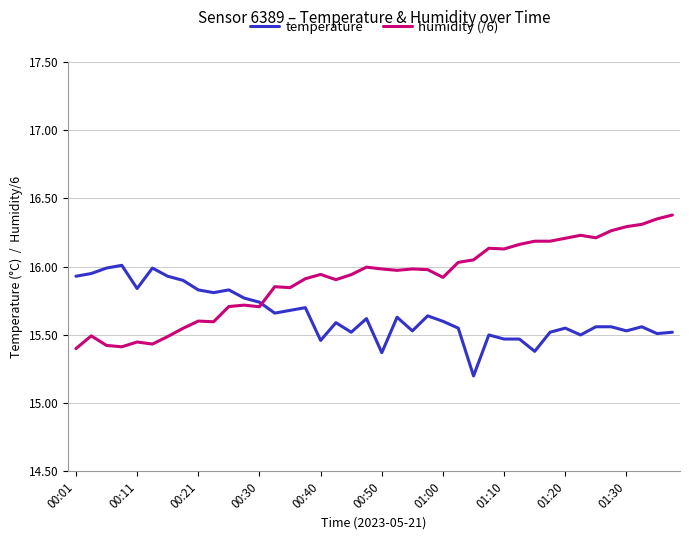

How many times do temperature and humidity (/6) cross each other?

1